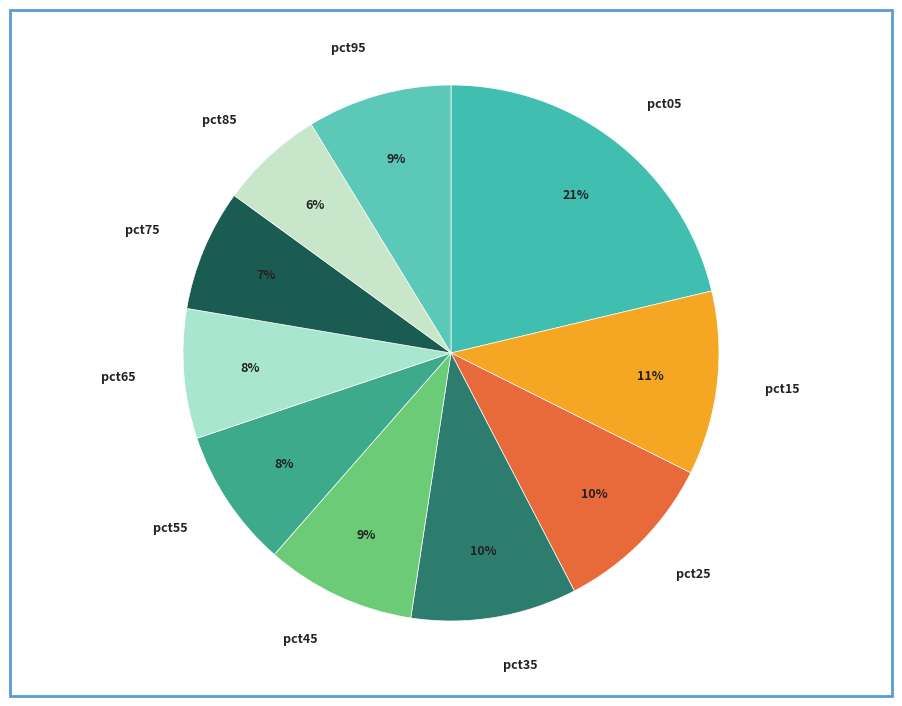

How many segments does this pie chart have?

10